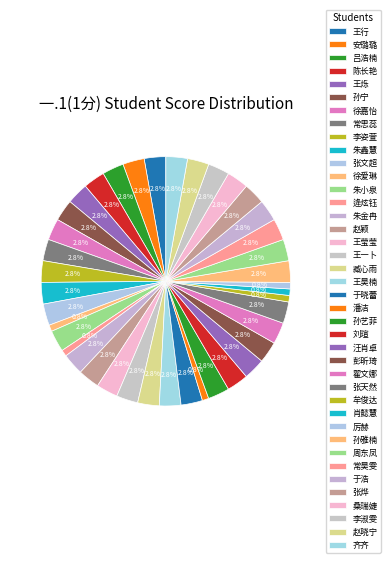

Which category has the biggest portion of the pie?

王行